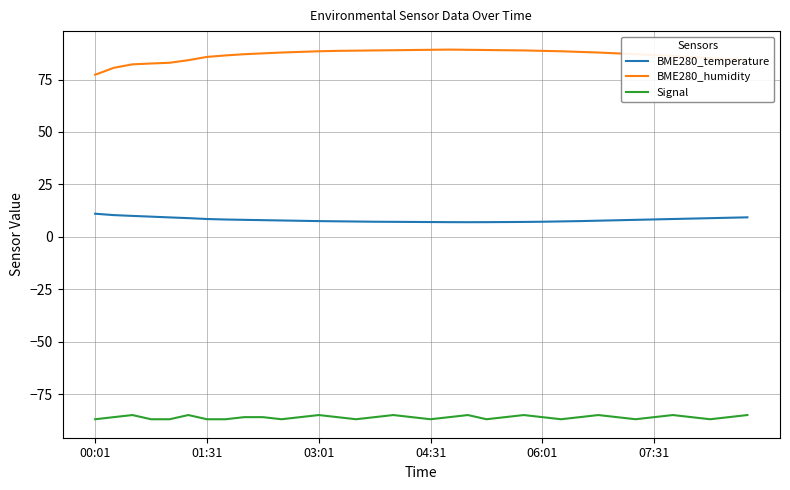

Which series has the largest total across all categories?

BME280_humidity